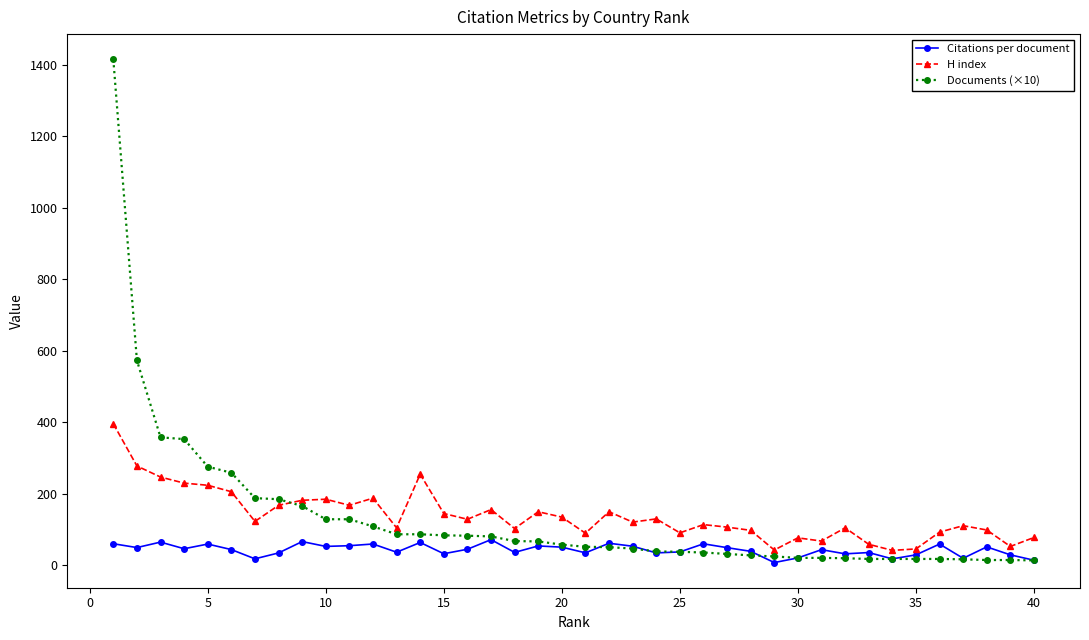

Which series has the widest spread of values?

Documents (×10)